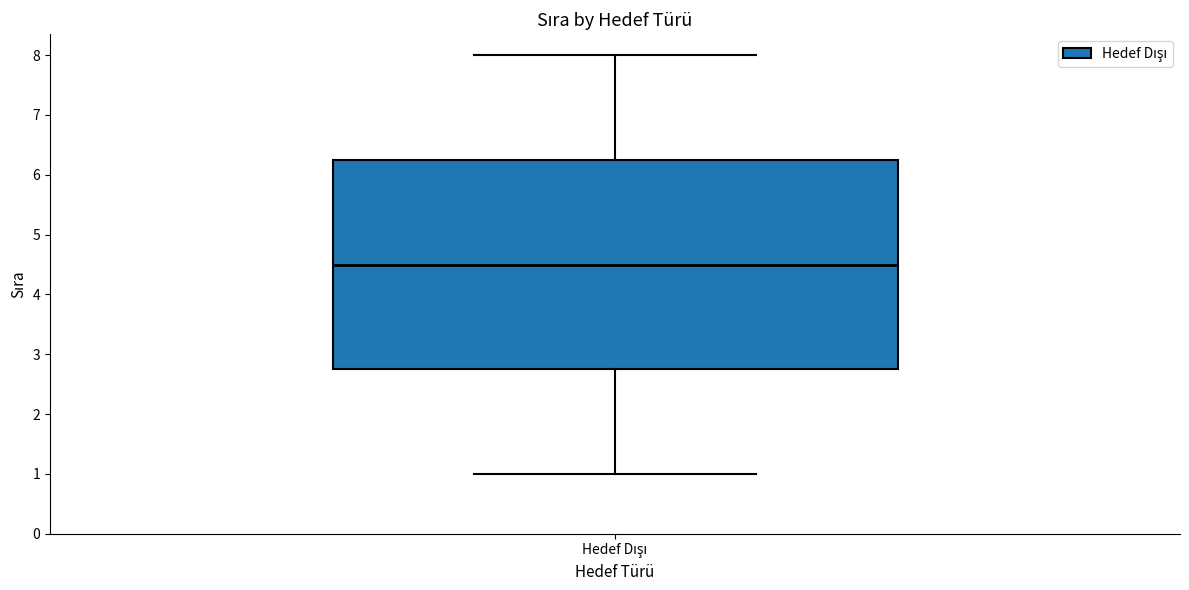

Transcribe this box plot: give where the median line is, the range the box spans, and where the two whiskers end, as read against the y-axis. The values are not printed on the chart, so give them approximately, as read against the axis.

median 4.5, box 2.8 to 6.3, whiskers 1.0 to 8.0